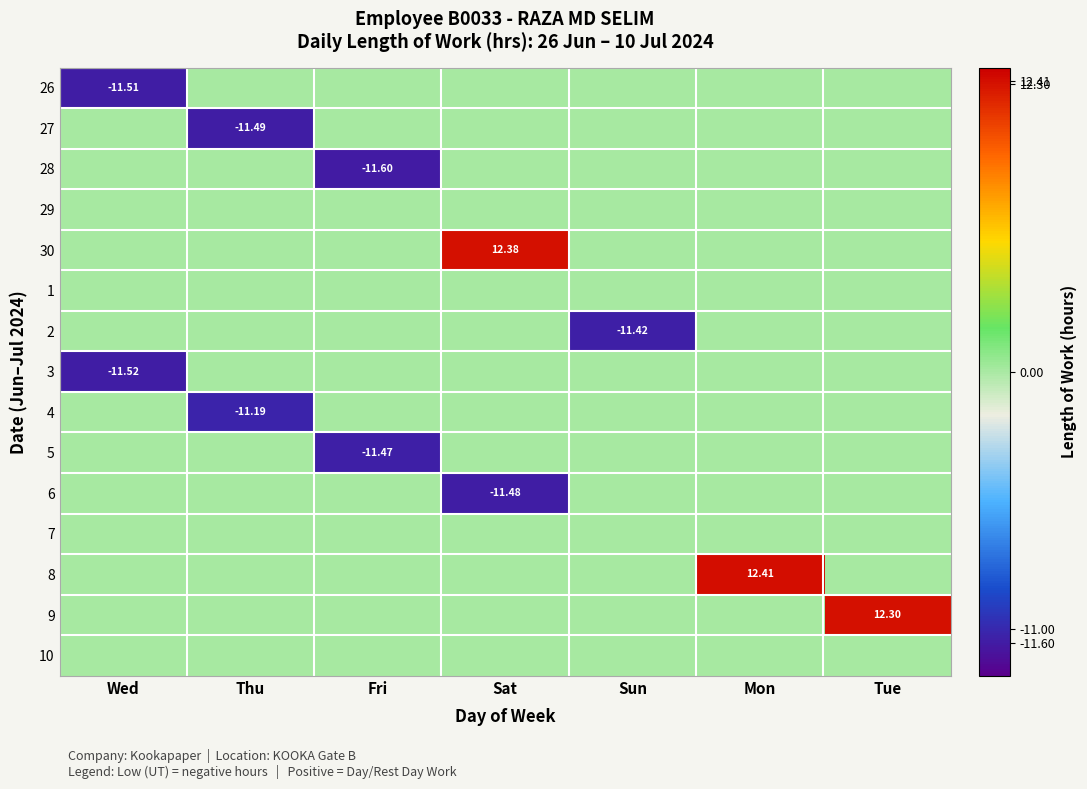

At which label is 8 closest to 6?

Wed